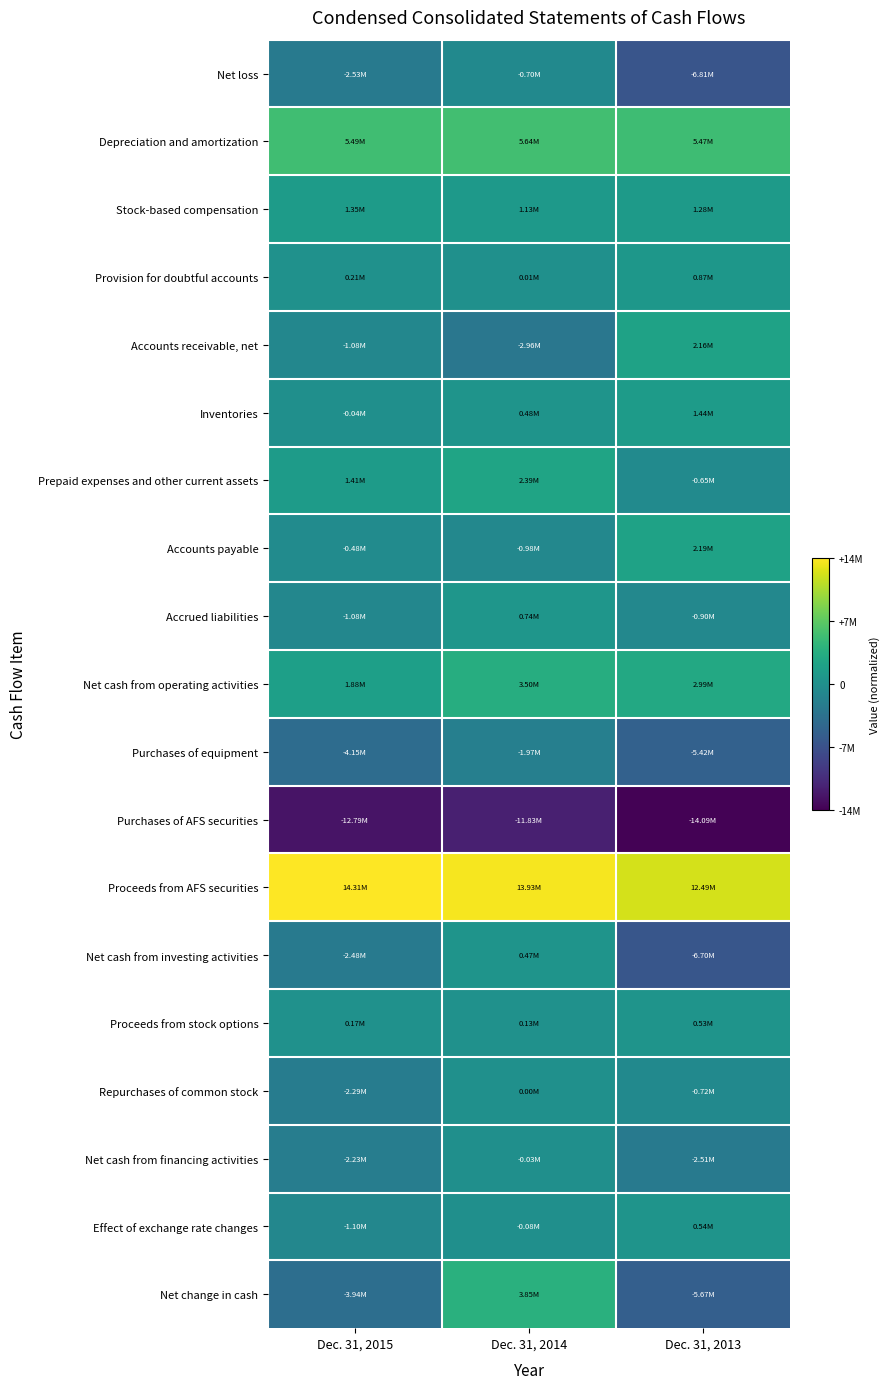

At which category is the sum across all series the highest?

Dec. 31, 2014